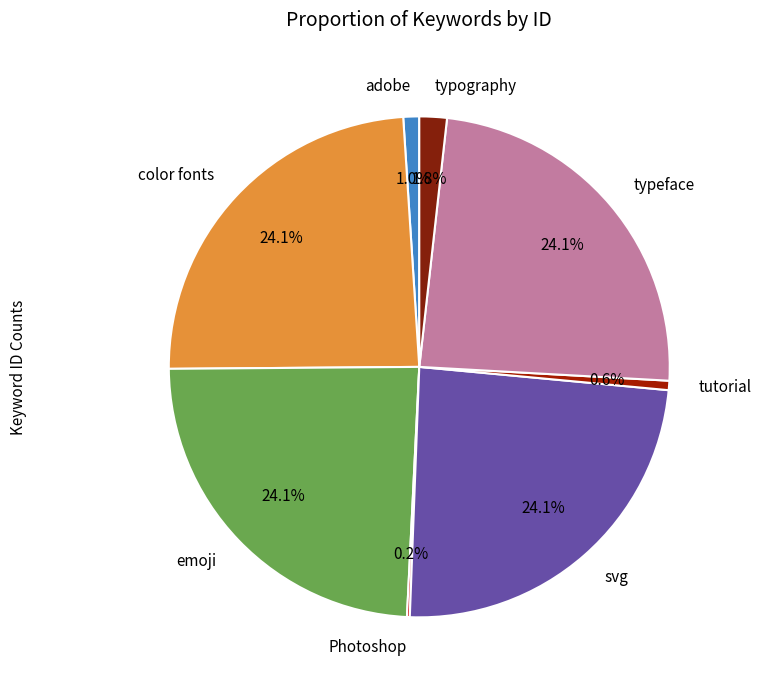

What percentage do typeface and tutorial together represent?

24.7%